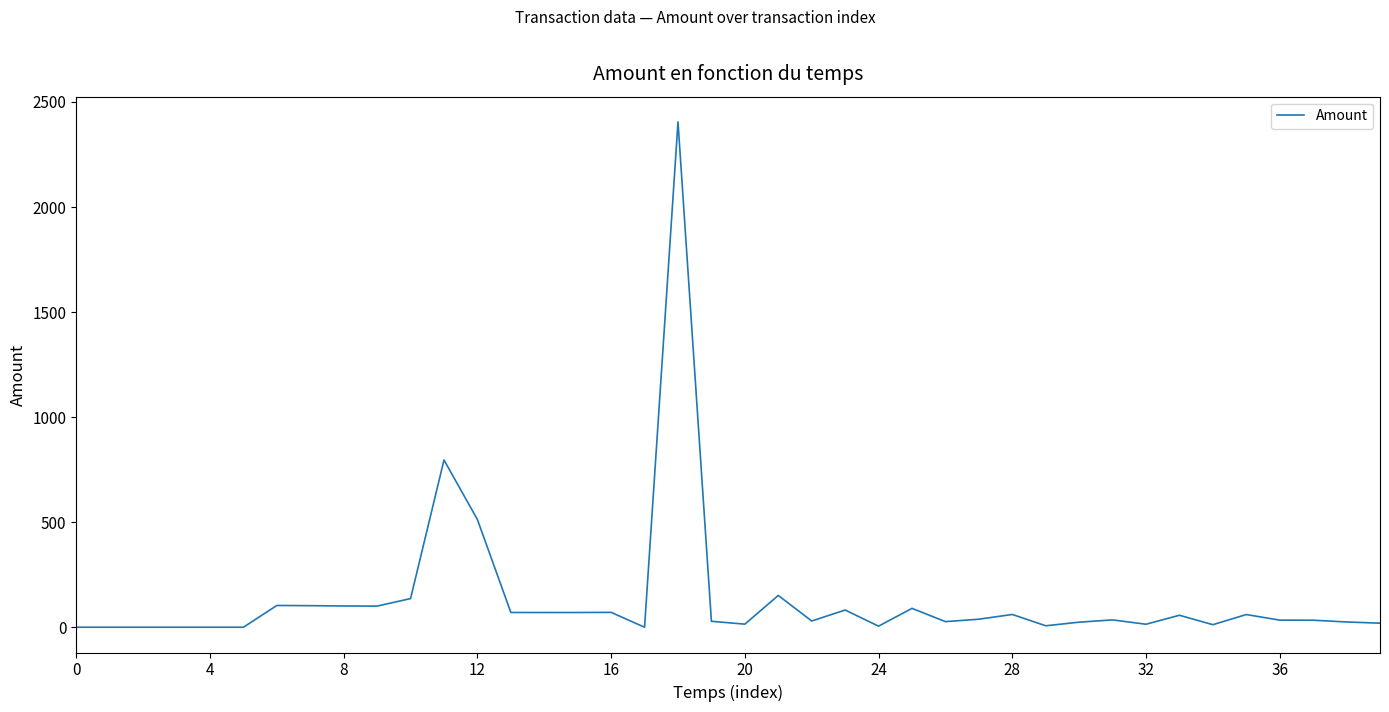

How many categories are shown in the chart?

40